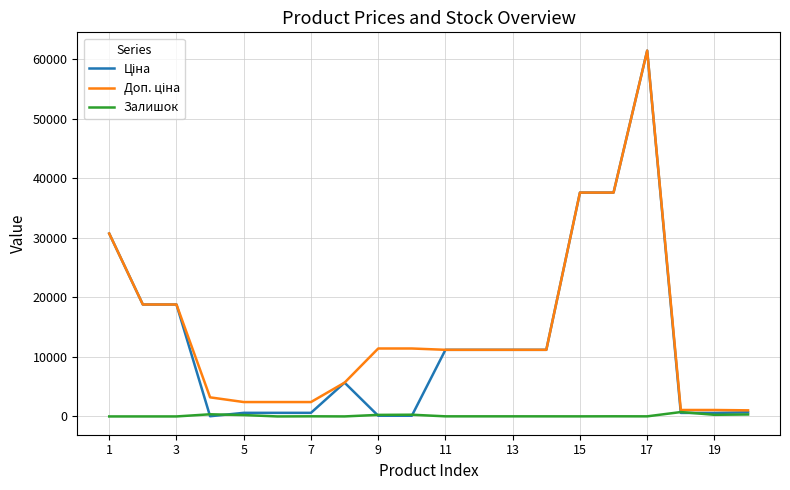

What is the difference between the second highest and minimum values in the Залишок series?

360.0